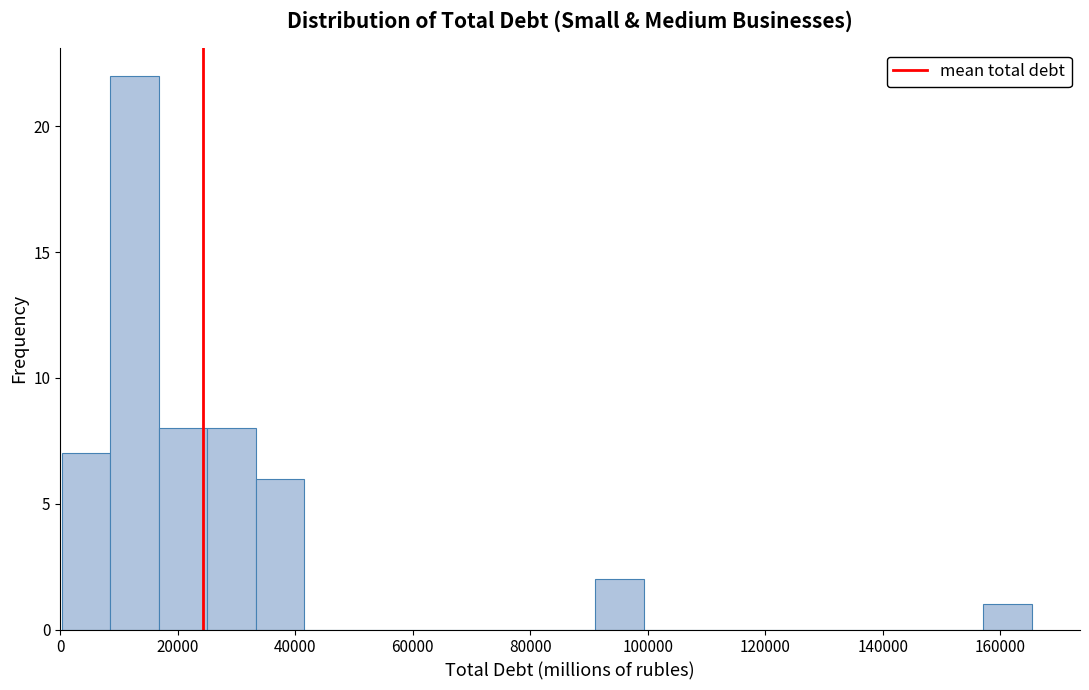

Reading left to right, list every bar in this chart as the range it spans on the x-axis followed by its height. Neither the bar edges nor the heights are printed on the chart, so give them approximately, as read against the axes.

0 to 8000: 7
8000 to 16000: 22
16000 to 26000: 8
26000 to 34000: 8
34000 to 42000: 6
42000 to 50000: 0
50000 to 58000: 0
58000 to 66000: 0
66000 to 74000: 0
74000 to 82000: 0
82000 to 92000: 0
92000 to 100000: 2
100000 to 108000: 0
108000 to 116000: 0
116000 to 124000: 0
124000 to 132000: 0
132000 to 140000: 0
140000 to 148000: 0
148000 to 158000: 0
158000 to 166000: 1